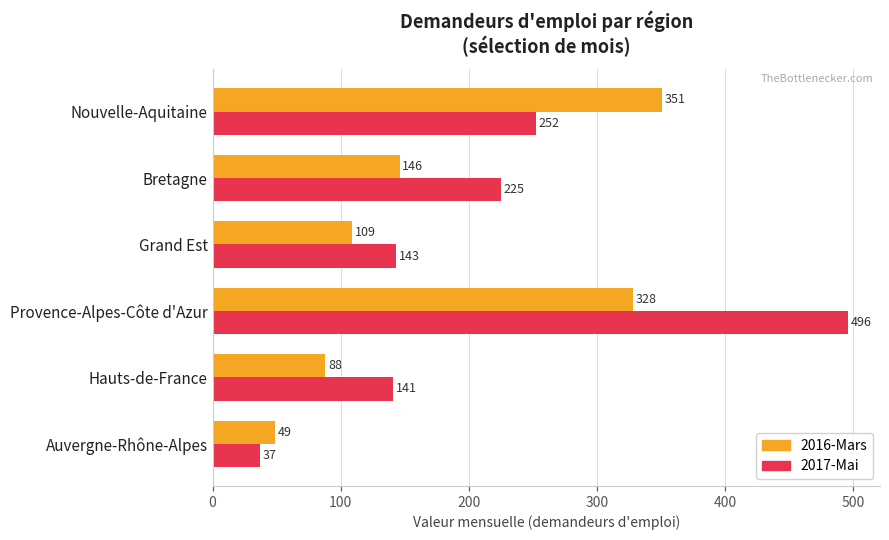

Is it true that 2016-Mars equals 149 at Grand Est?

False